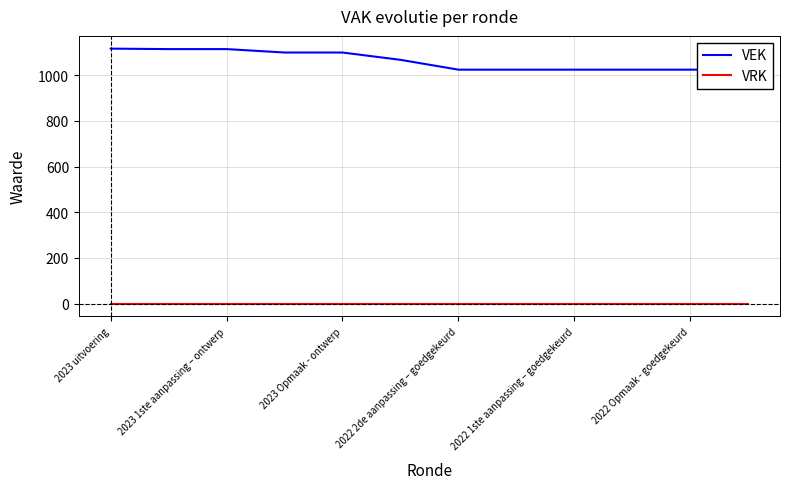

What is the difference between the second highest and minimum values in the VEK series?

90